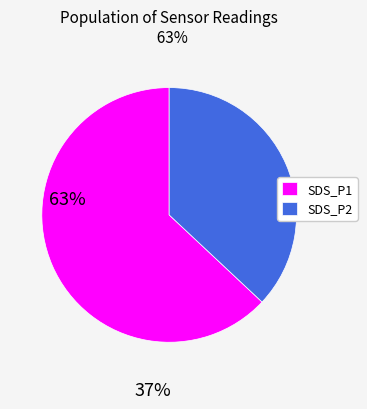

Between SDS_P2 and SDS_P1, which is larger?

SDS_P1